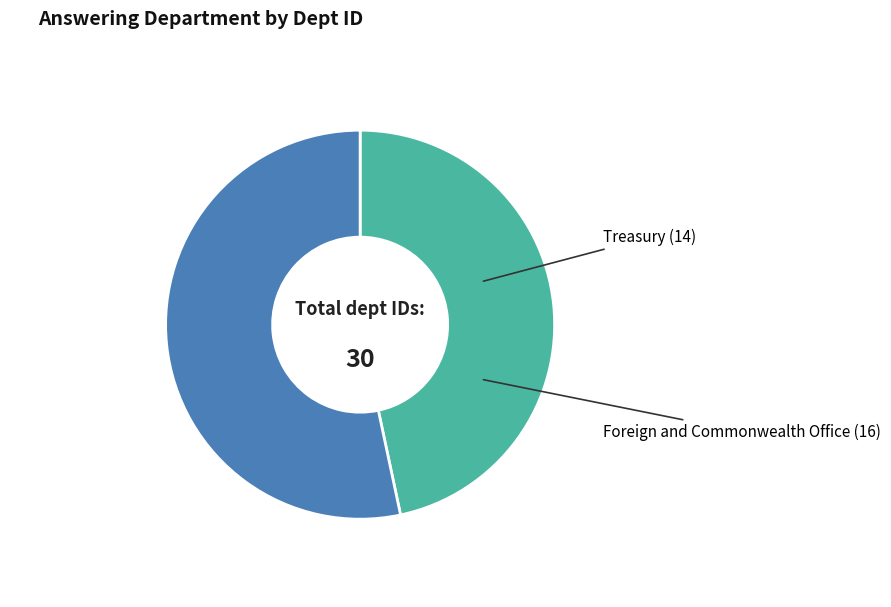

Does any single category account for the majority?

Yes